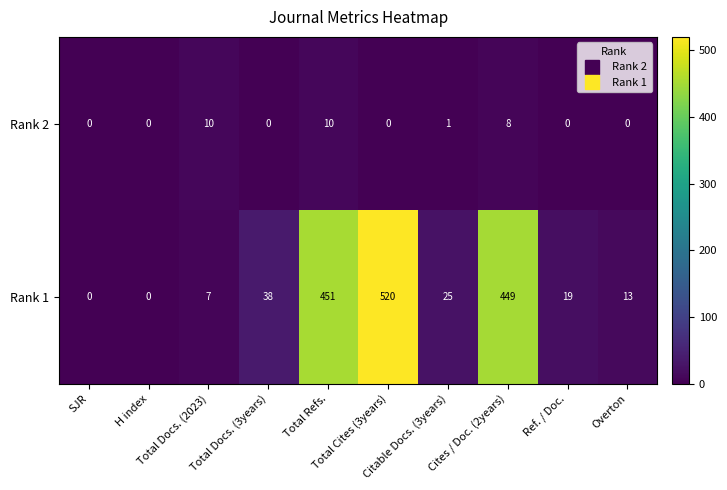

Which series has the widest spread of values?

Rank 1